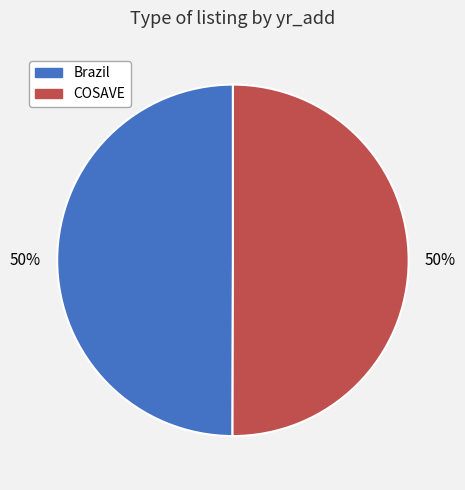

What is the ratio of the value at Brazil to the value at COSAVE?

1.0